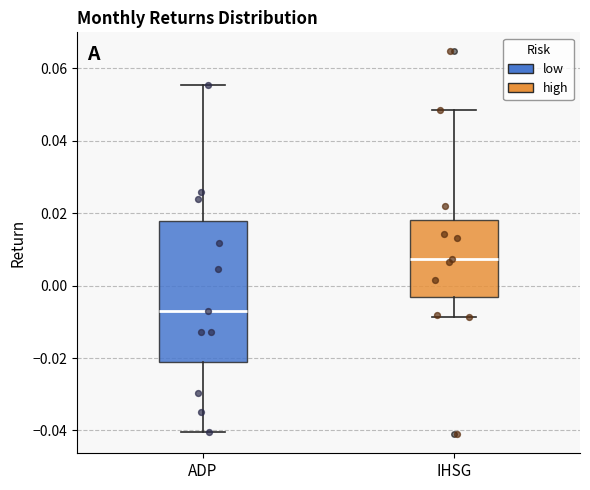

Where does the median line of the box for IHSG sit on the y-axis? The values are not printed on the chart, so give them approximately, as read against the axis.

0.008